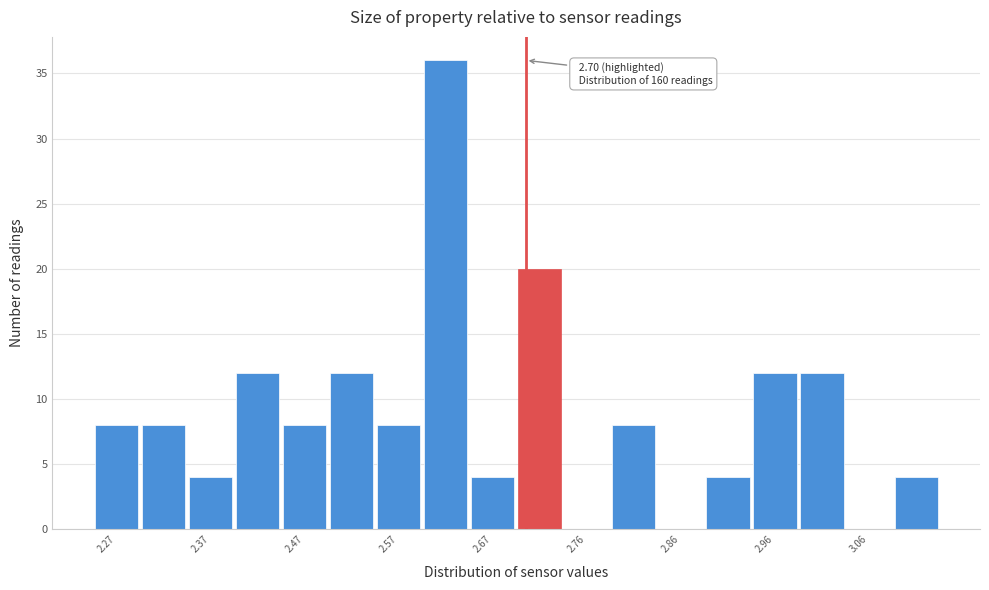

Over which range of the x-axis is the bar tallest?

2.59 to 2.64